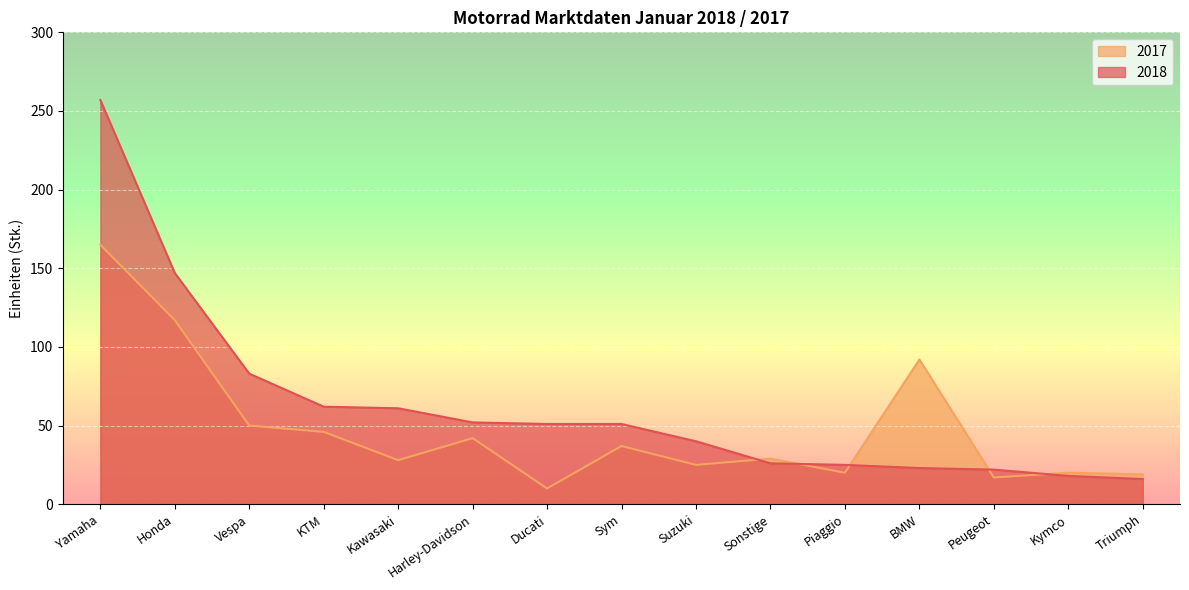

Count the number of data series in this chart.

2